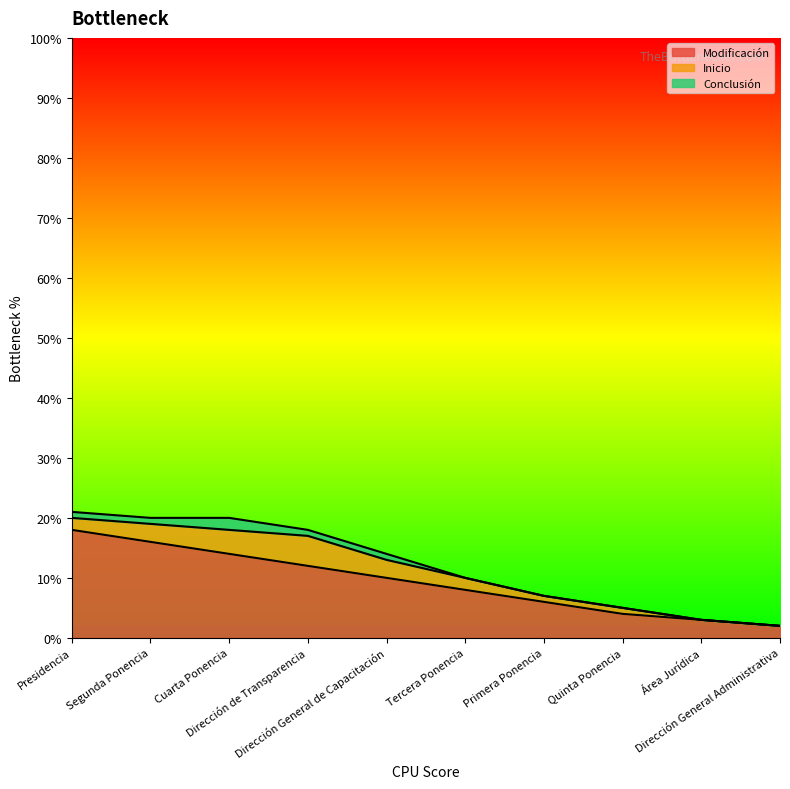

What is the sum of all Conclusión values?

6